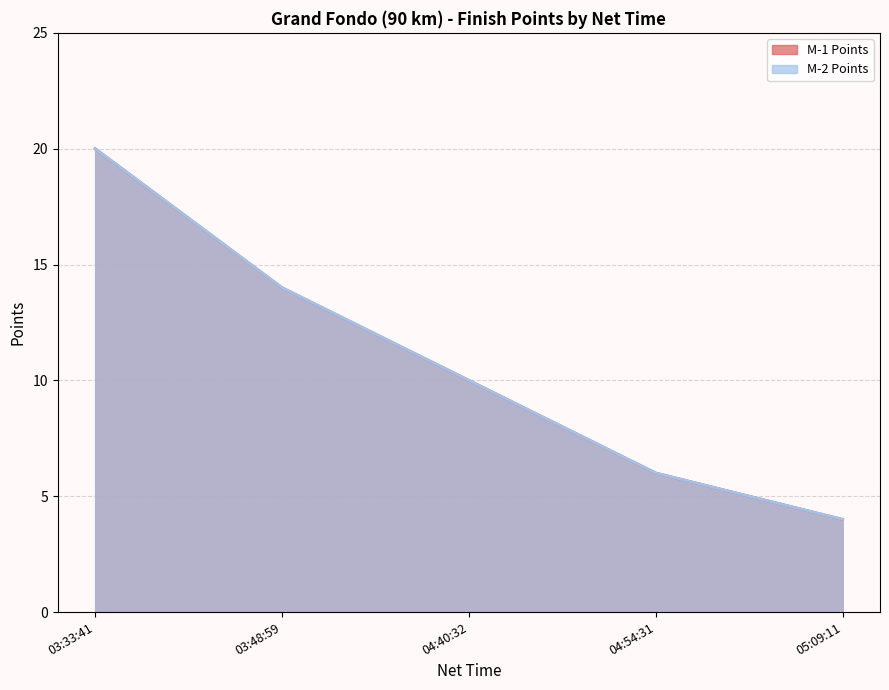

At 03:33:41, list the series in order from largest to smallest.

M-1 Points, M-2 Points